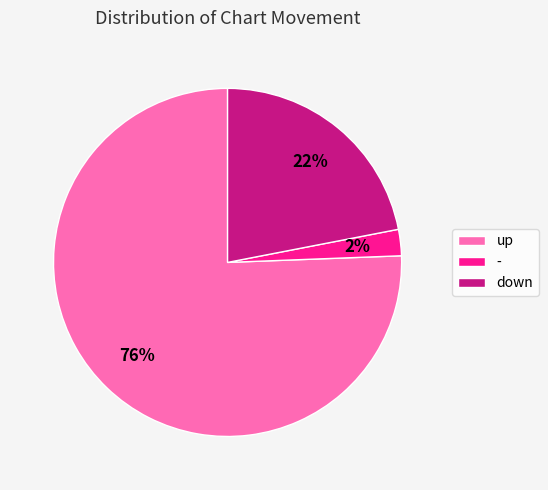

Does any single category account for the majority?

Yes